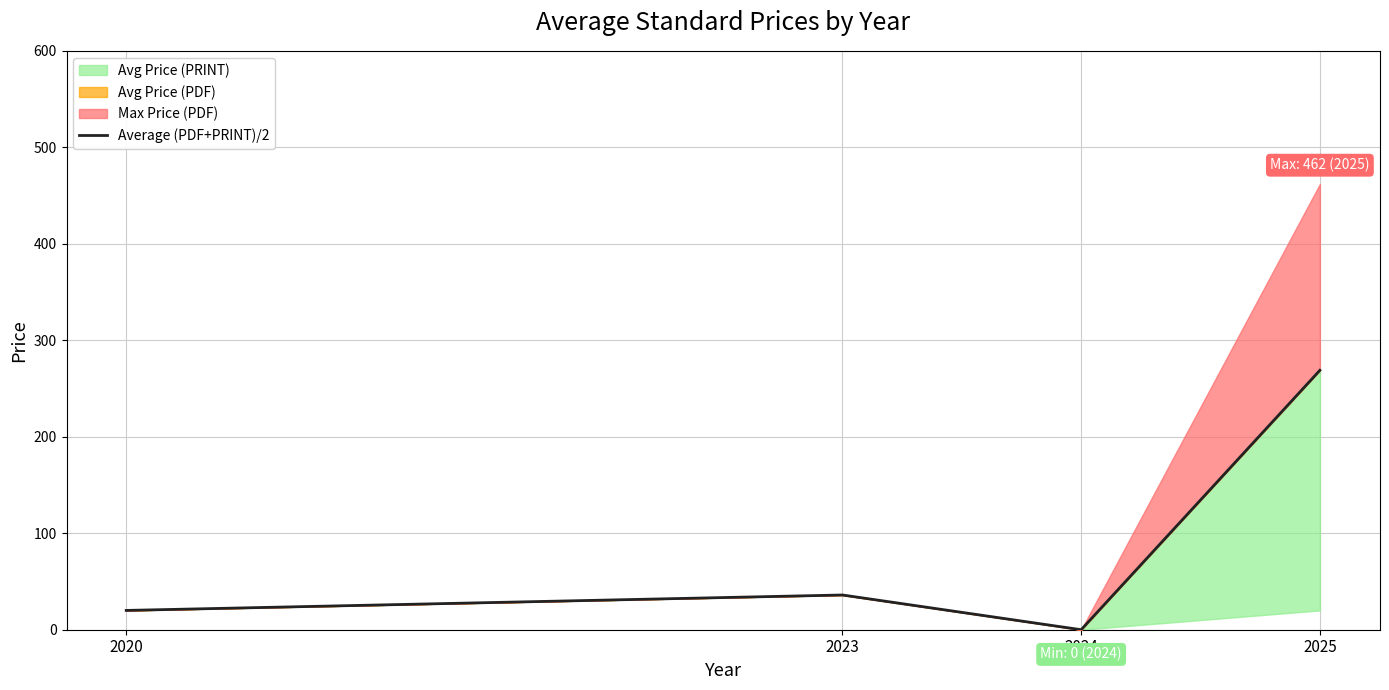

How many points are lower than both their immediate neighbors (excluding endpoints)?

1